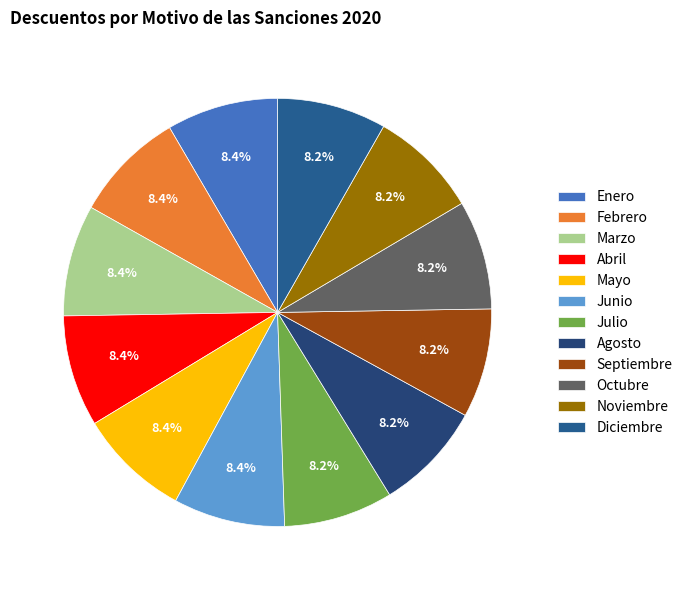

Is it true that Mayo is 19% of the pie?

False